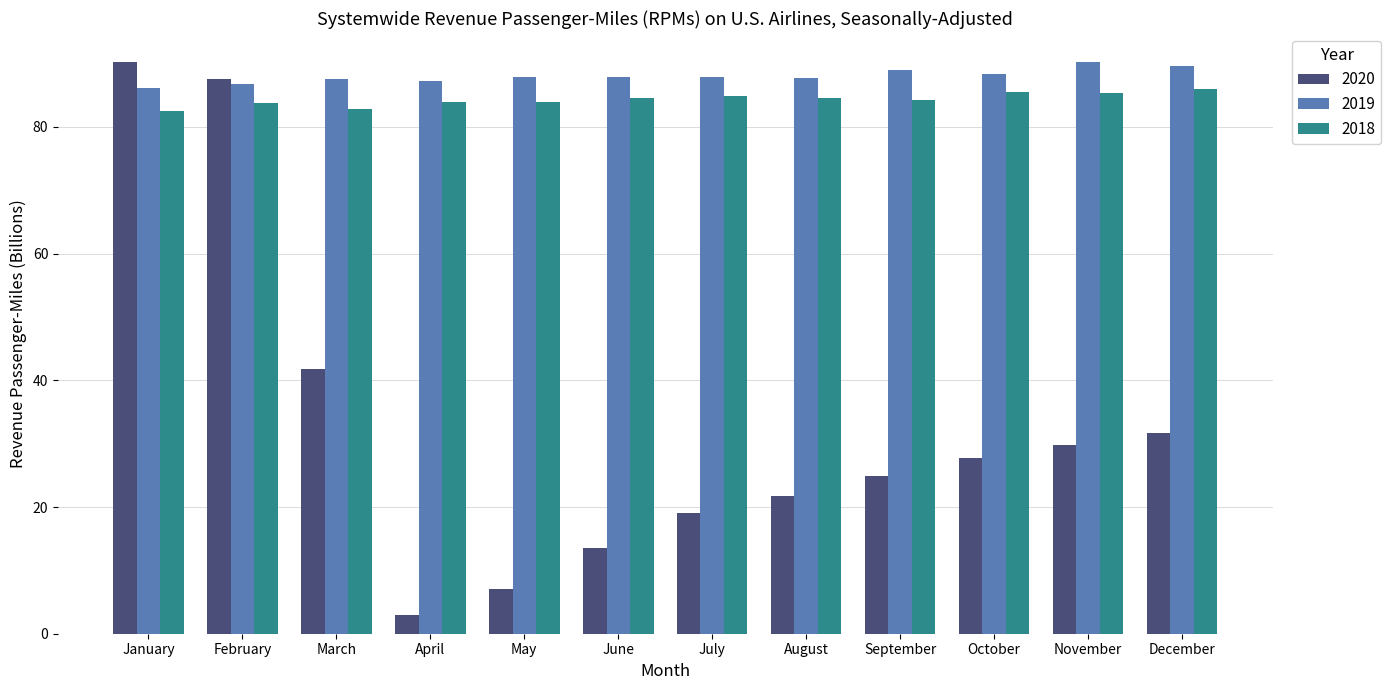

Rank the categories by 2020 value from highest to lowest.

January, February, March, December, November, October, September, August, July, June, May, April